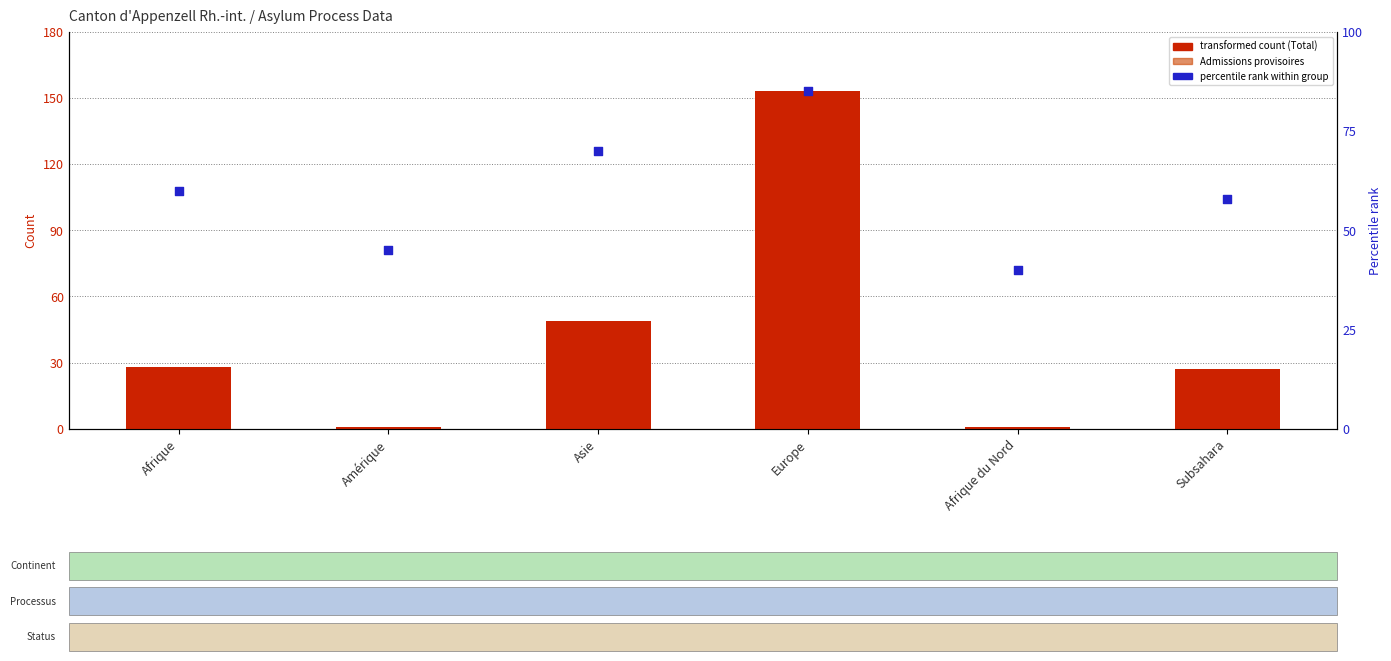

Which series has the widest spread of Y values?

Total des personnes